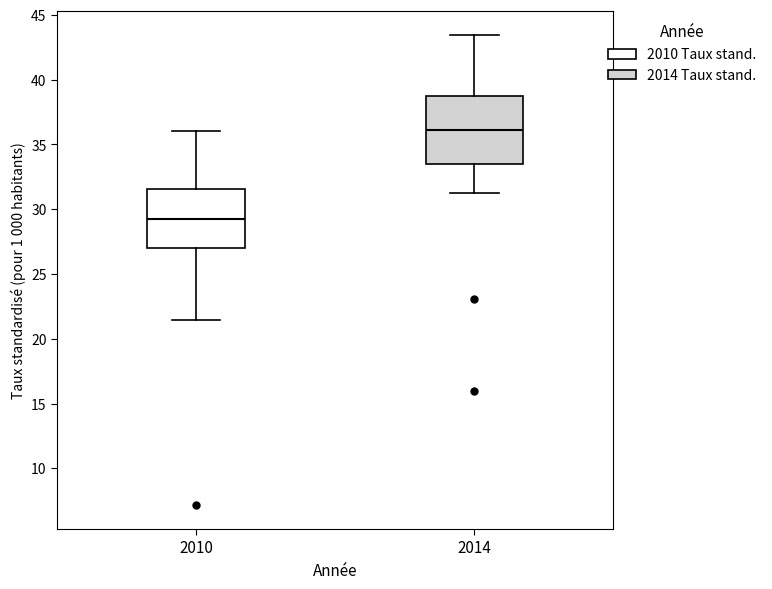

Which box is the tallest, from its lower edge to its upper edge?

2014